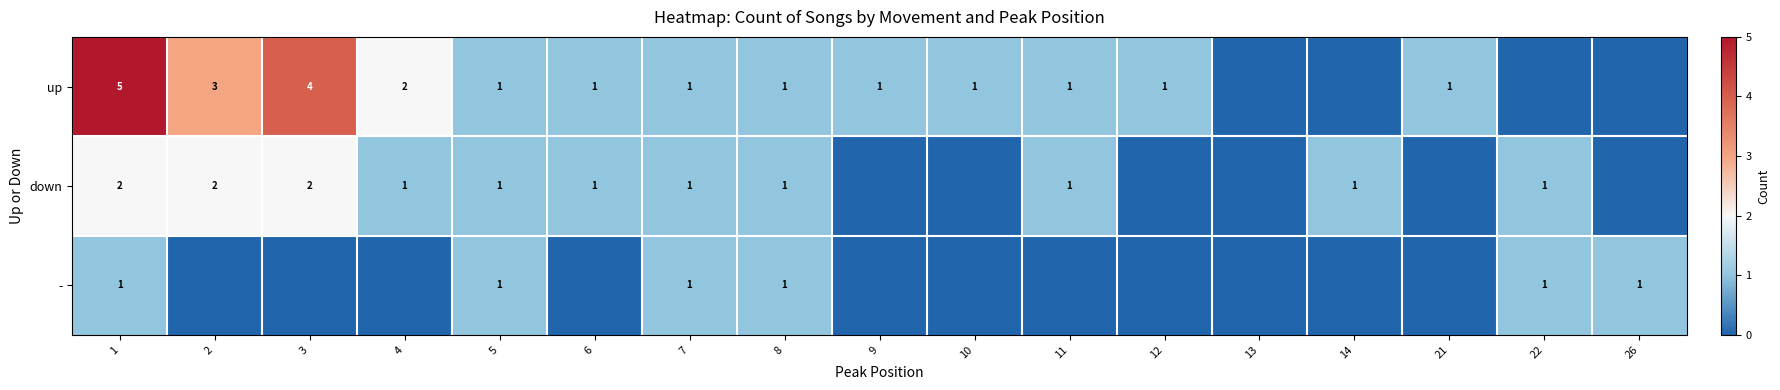

The value of - at 5 is 2. True or false?

False